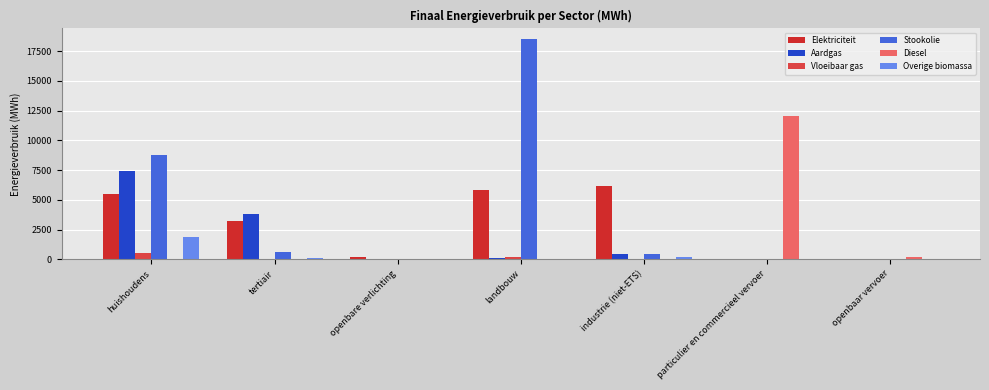

Are the bars grouped side by side (vs. stacked)?

Yes